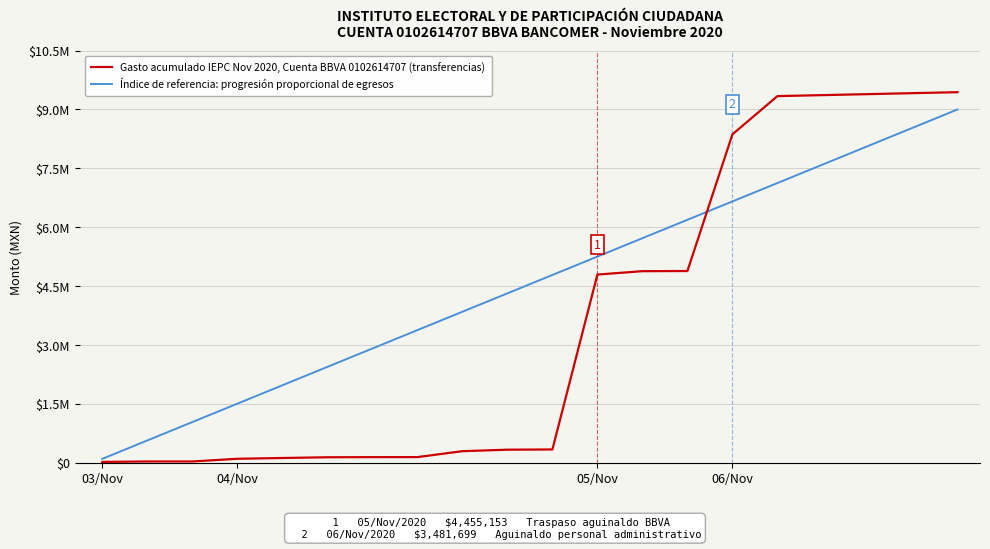

Does the chart have visible grid lines?

Yes